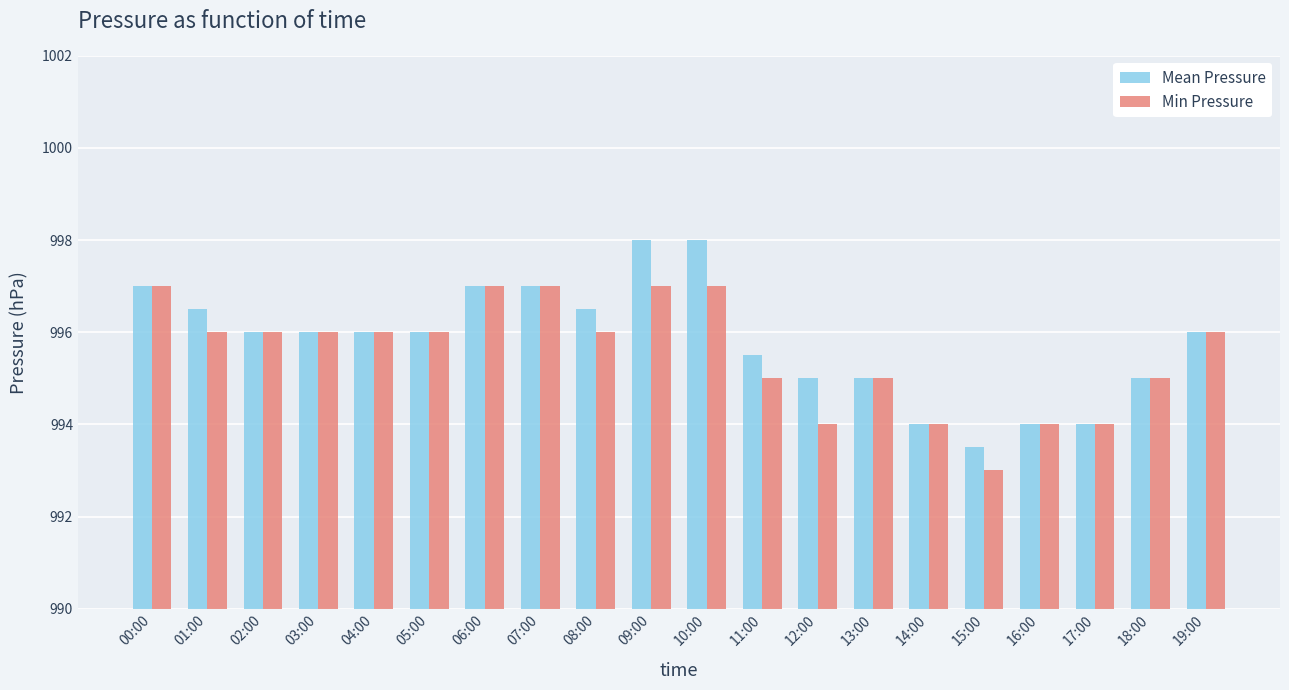

At 12:00, list the series in order from smallest to largest.

Min Pressure, Mean Pressure